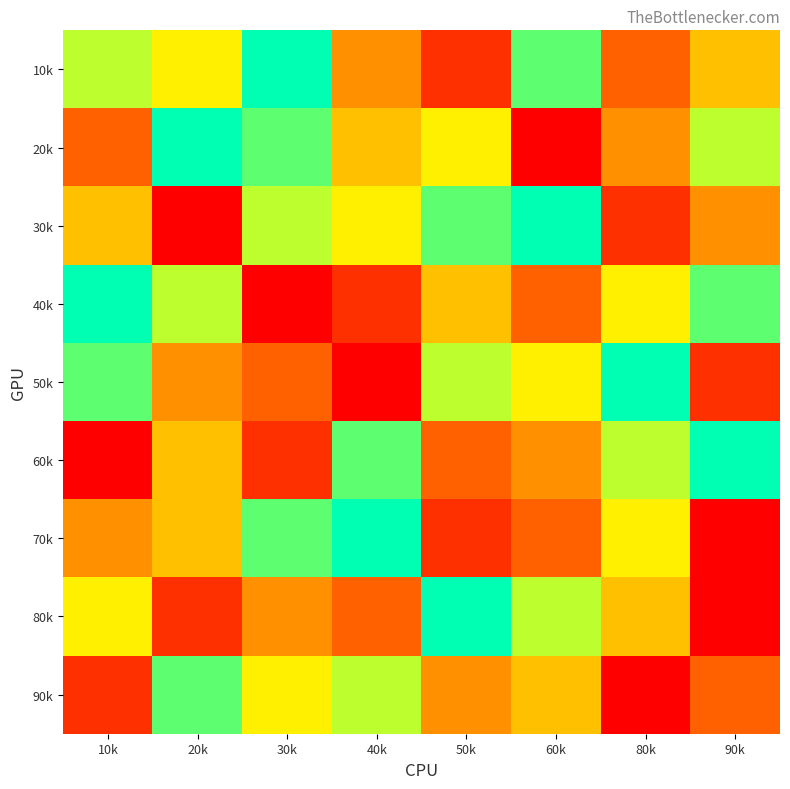

Rank the series at 10k from lowest to highest value.

60k, 90k, 20k, 70k, 30k, 80k, 10k, 50k, 40k